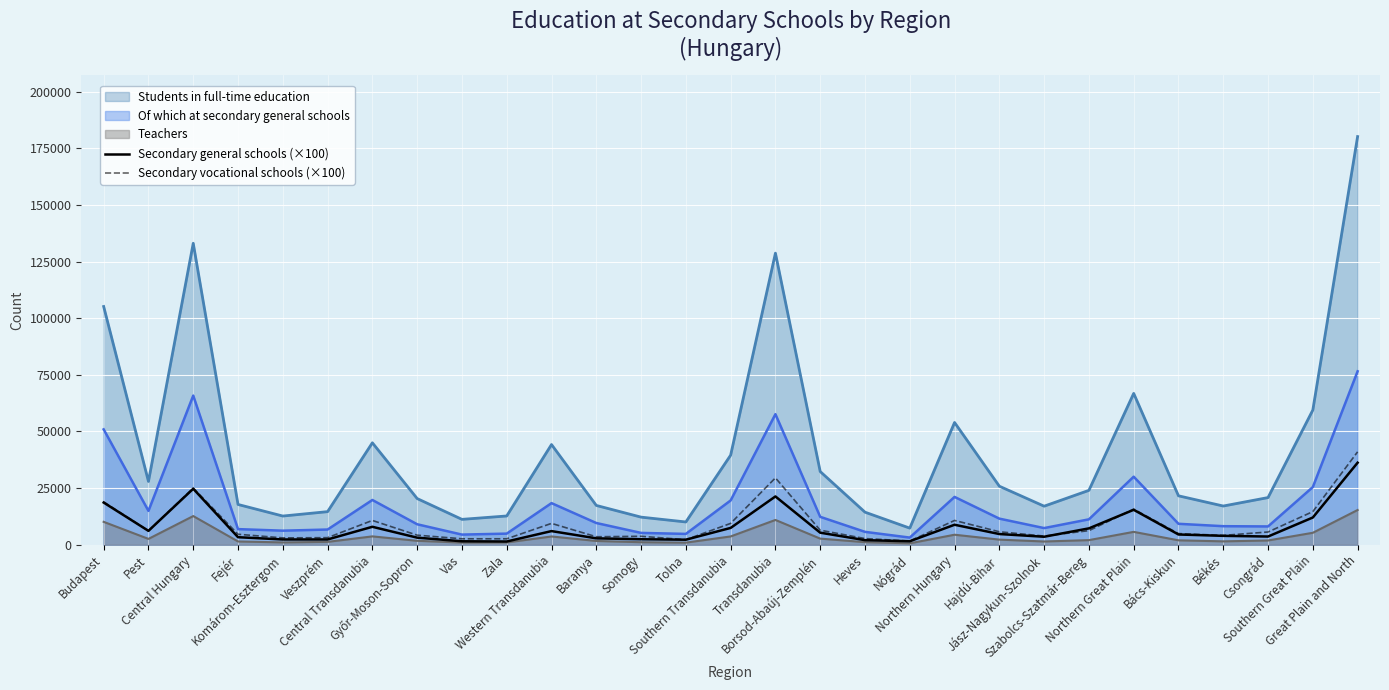

Which series has the largest total across all categories?

Students in full-time education